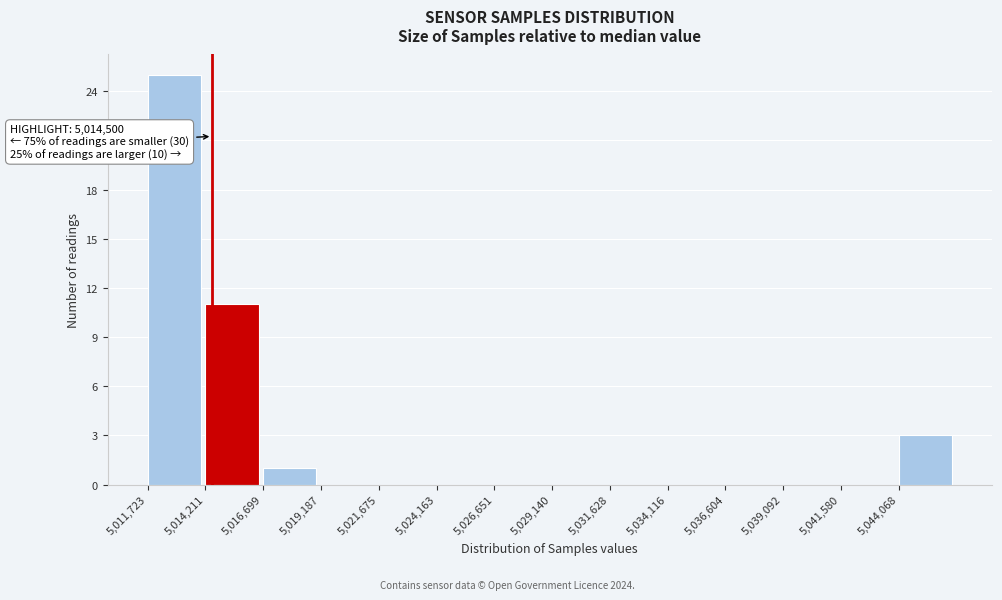

Which range on the x-axis has the tallest bar?

5011500 to 5014000